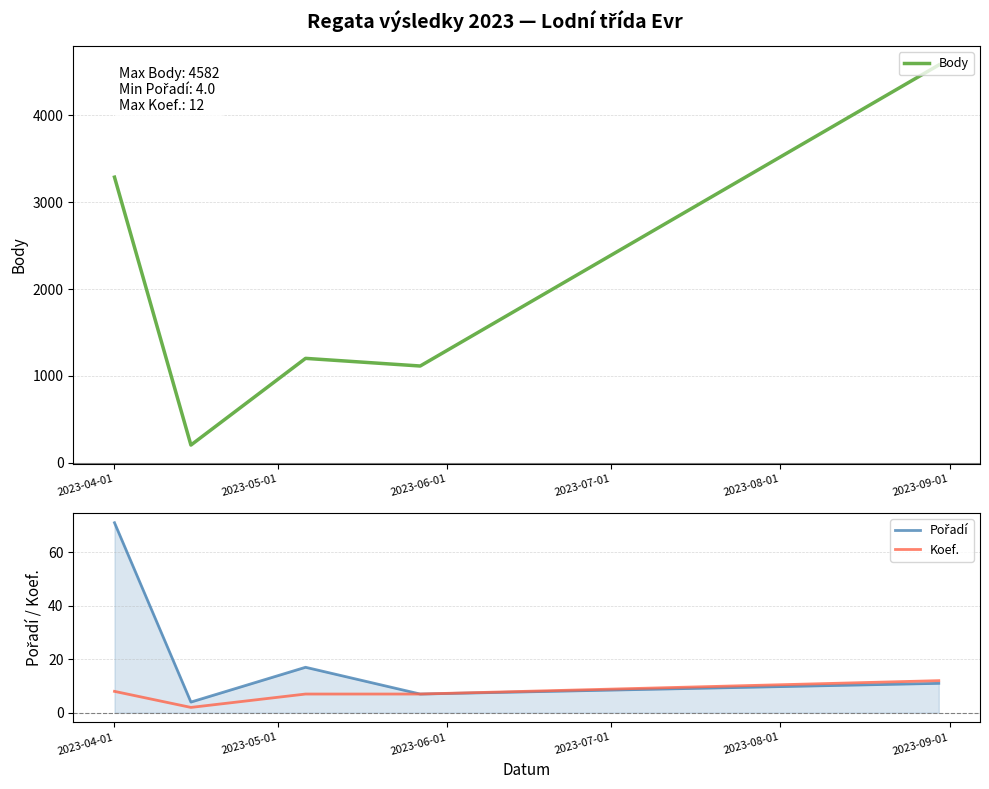

What is the maximum value for Body?

4582